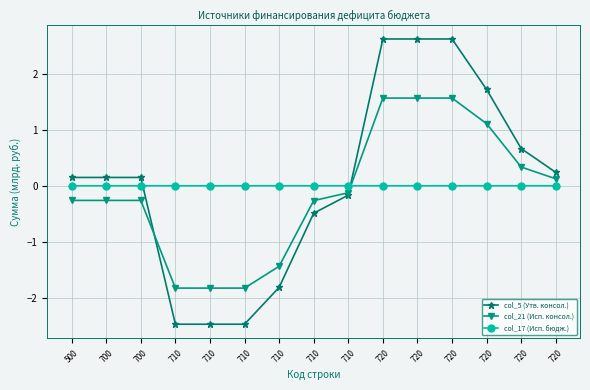

After their last crossing, which series has the higher values: col_5 (Утв. консол.) or col_17 (Исп. бюдж.)?

col_5 (Утв. консол.)